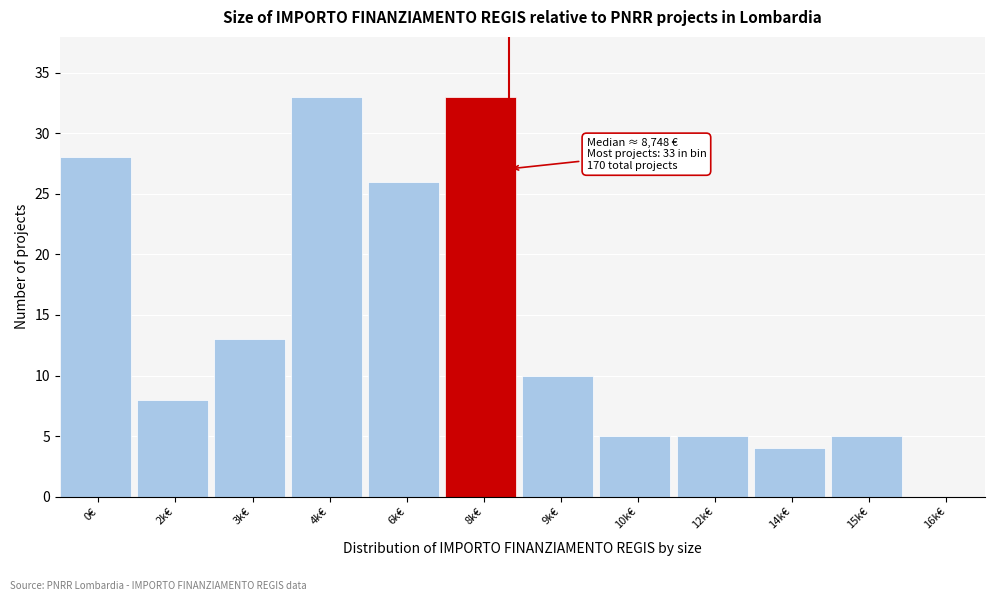

What is the change in value from 0€ to 3k€?

-15